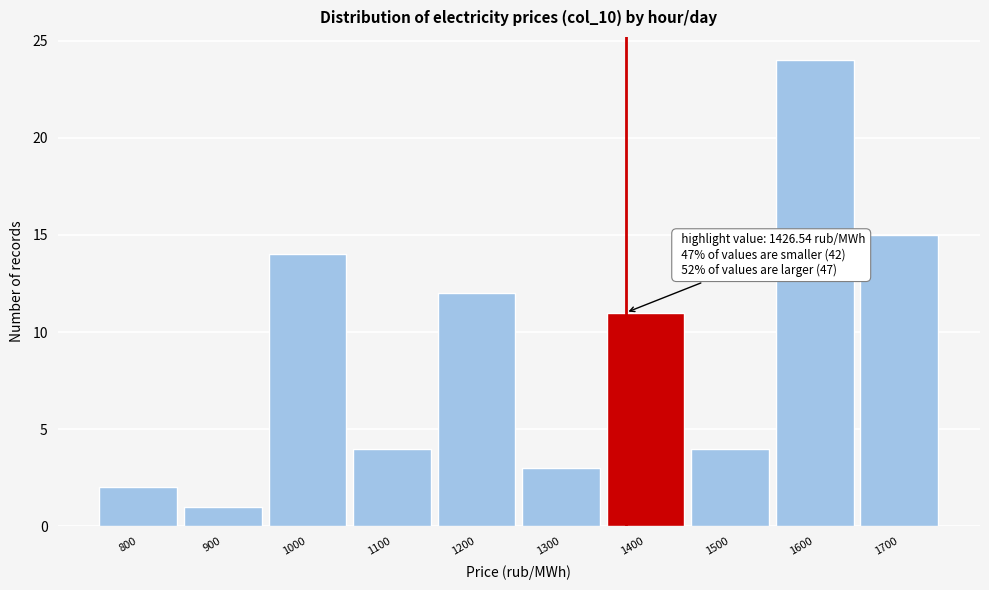

Reading right to left, list all the values displayed in this chart.

1700=15	1600=24	1500=4	1400=11	1300=3	1200=12	1100=4	1000=14	900=1	800=2